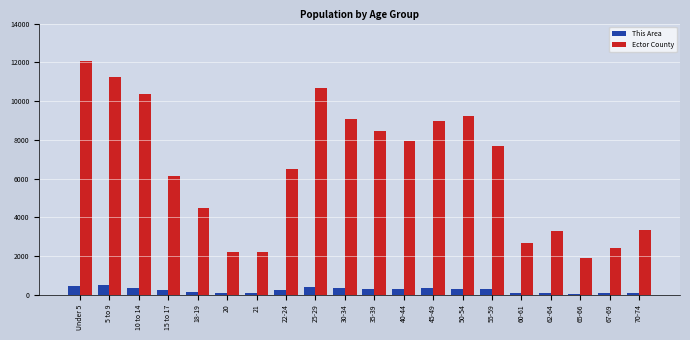

What position from the right is 20?

15